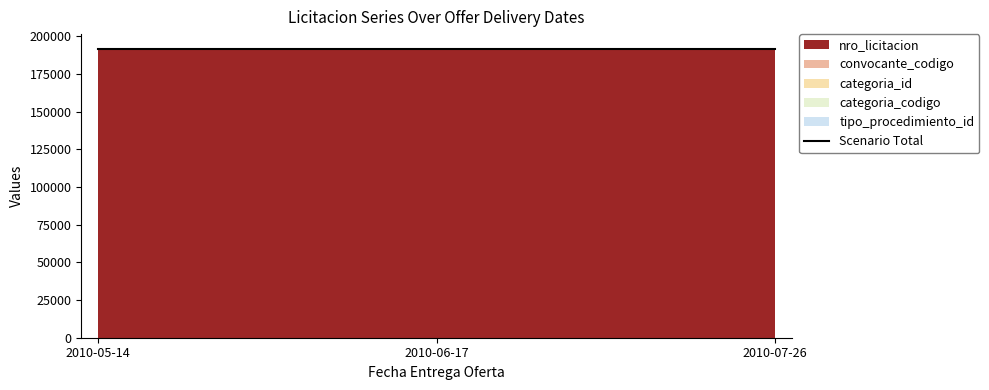

What are all the series names shown in the legend?

nro_licitacion, convocante_codigo, categoria_id, categoria_codigo, tipo_procedimiento_id